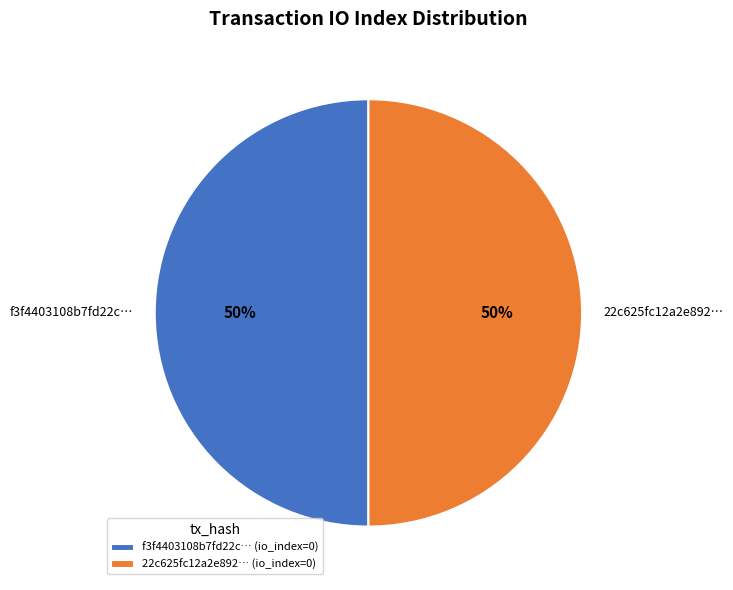

What is the ratio of the value at f3f4403108b7fd22c… to the value at 22c625fc12a2e892…?

1.0